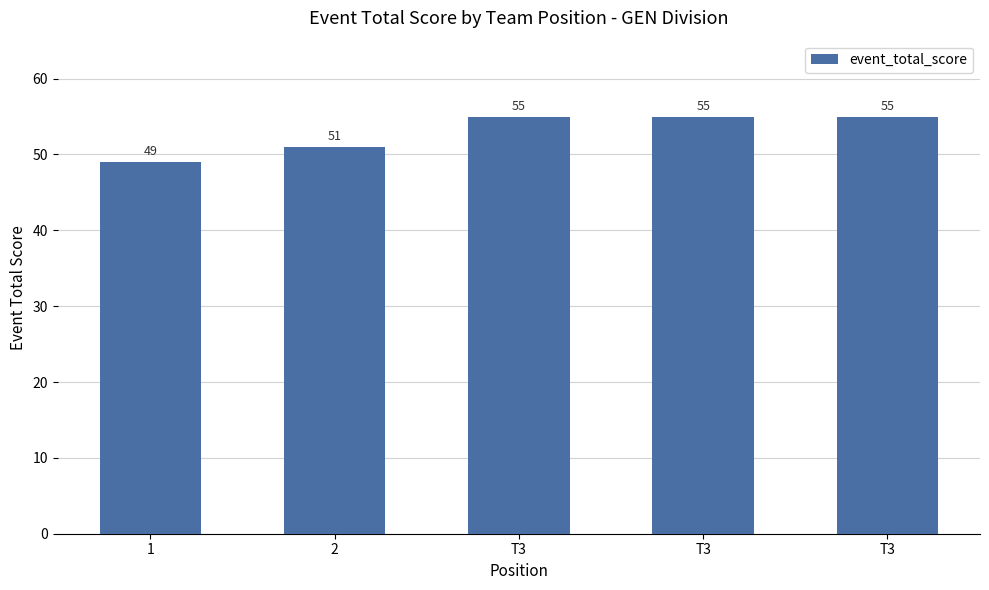

Approximately how many times larger is the value at 1 compared to T3?

0.9